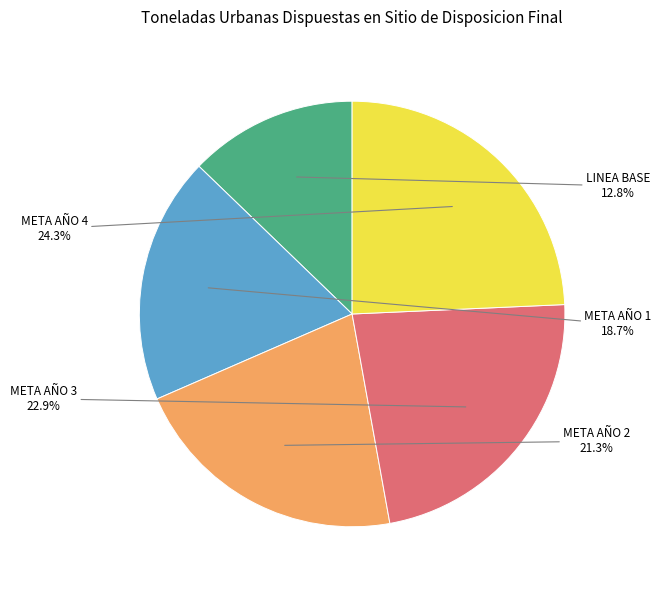

What percentage is the LINEA BASE slice, to the nearest percent?

13%